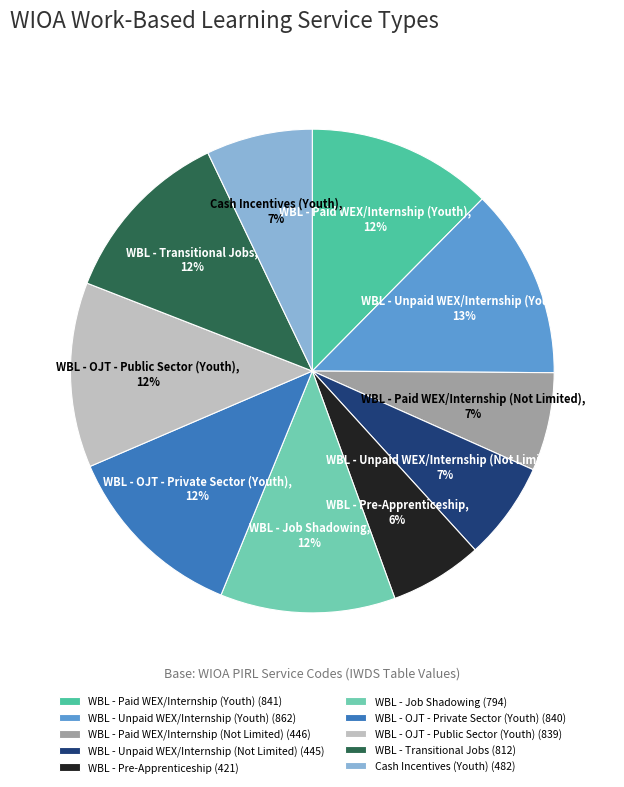

What percentage is the WBL - Unpaid WEX/Internship (Youth) slice, to the nearest percent?

13%